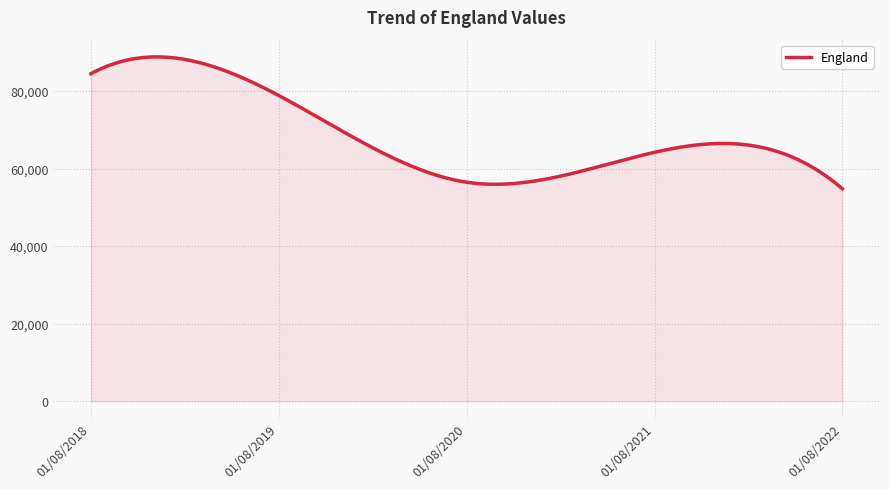

What is the smallest value displayed?

54779.0